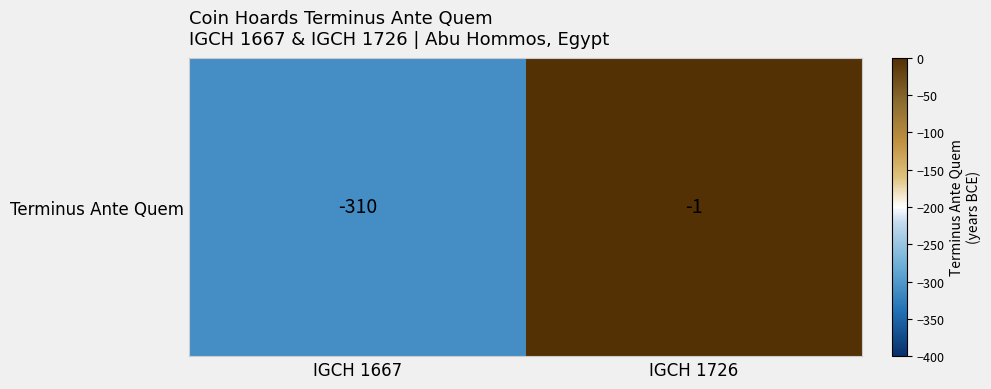

The value at IGCH 1726 is -2. True or false?

False